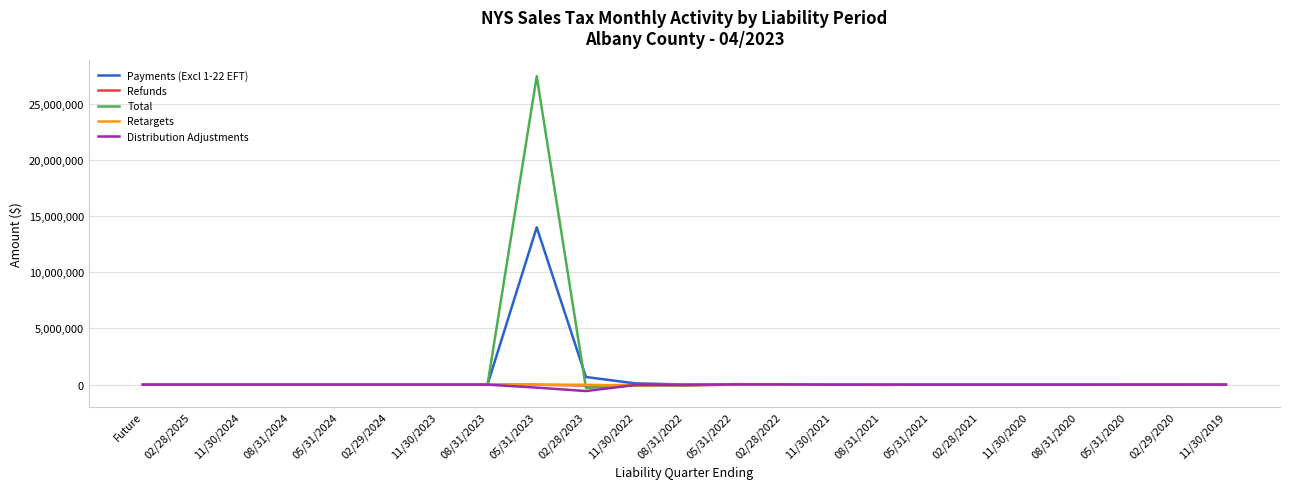

At which category is the sum across all series the highest?

05/31/2023